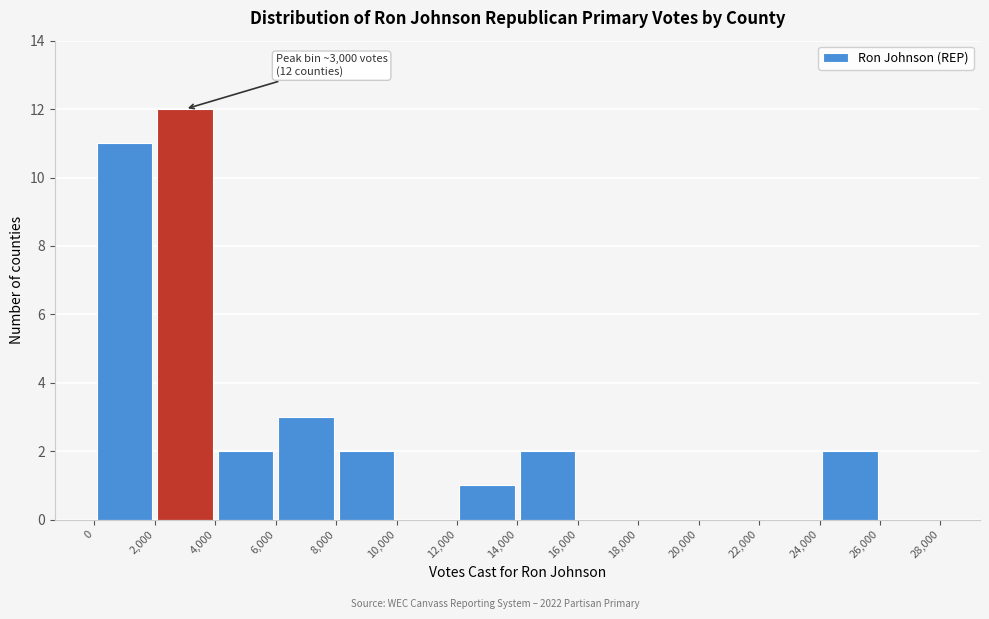

Which range on the x-axis has the tallest bar?

2,000 to 4,000